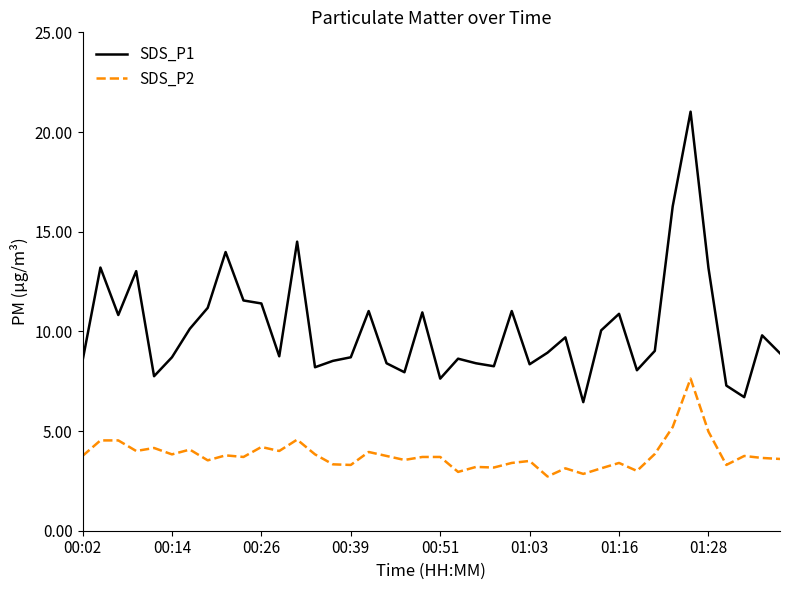

What are all the series names shown in the legend?

SDS_P1, SDS_P2